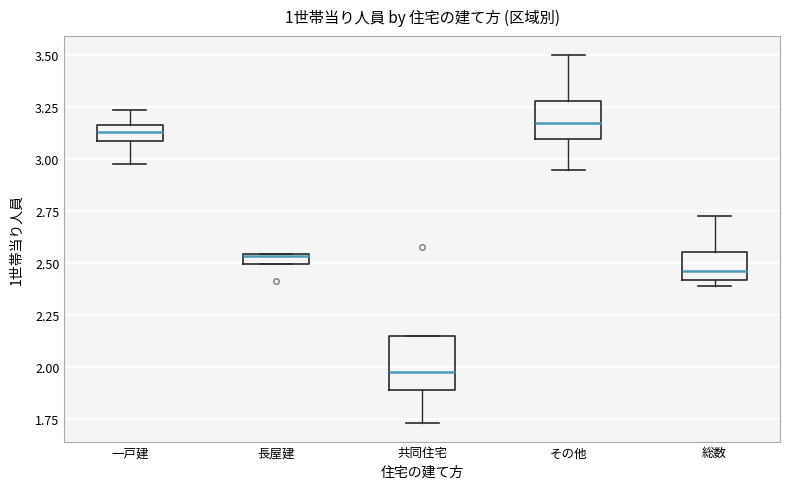

Where does the median line of the box for 共同住宅 sit on the y-axis? The values are not printed on the chart, so give them approximately, as read against the axis.

1.95